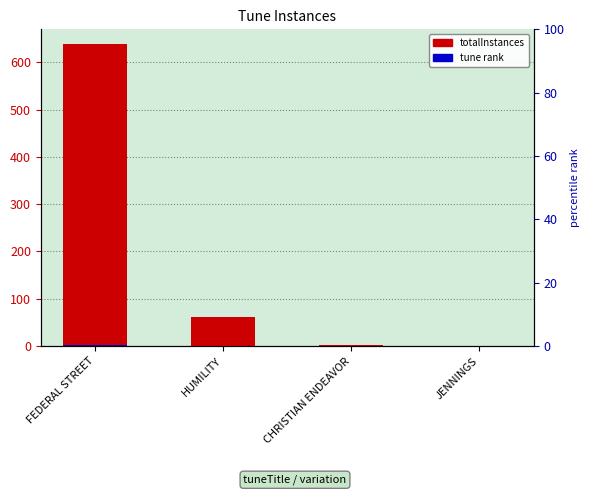

Are the bars horizontal?

No